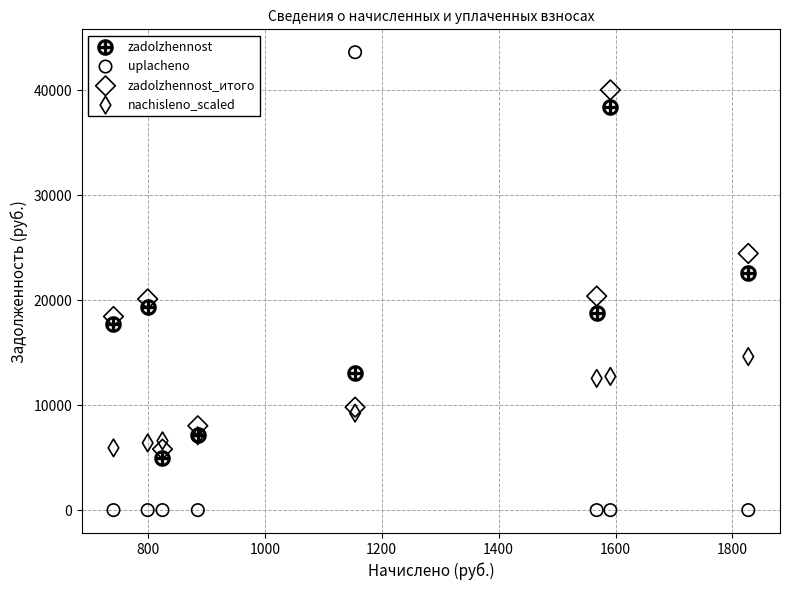

Across all series, what Y value is closest to 21800?

22613.7